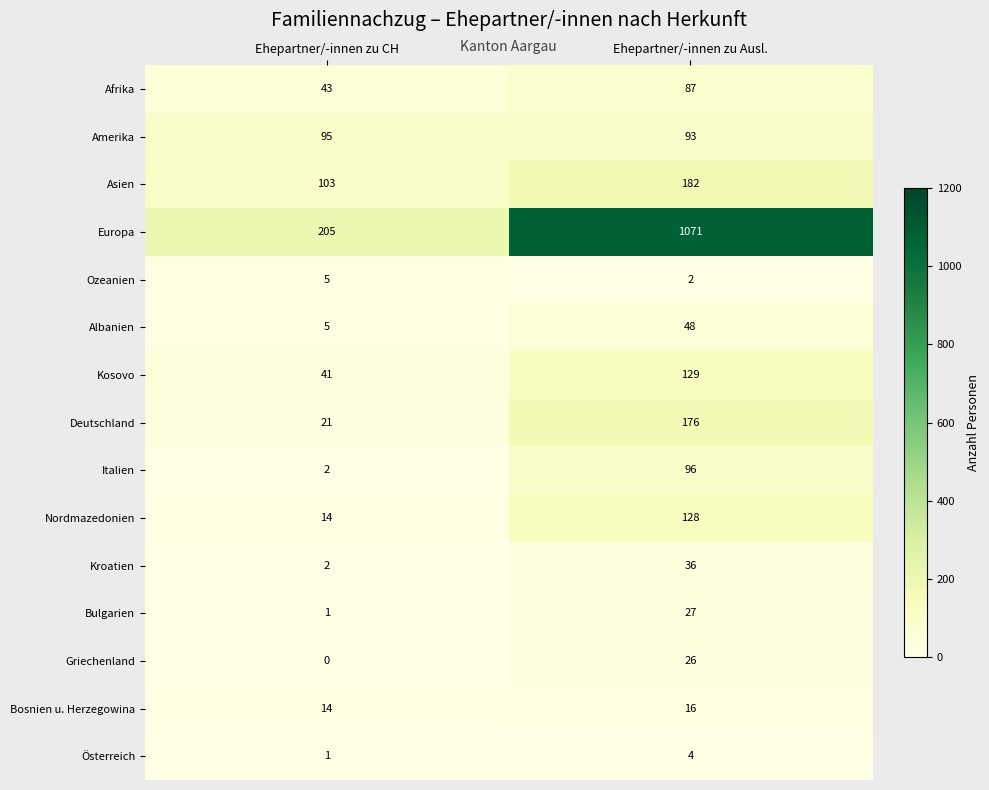

Reading left to right, what are all the values shown in this chart?

Afrika: Ehepartner/-innen zu CH=43	Ehepartner/-innen zu Ausl.=87
Amerika: Ehepartner/-innen zu CH=95	Ehepartner/-innen zu Ausl.=93
Asien: Ehepartner/-innen zu CH=103	Ehepartner/-innen zu Ausl.=182
Europa: Ehepartner/-innen zu CH=205	Ehepartner/-innen zu Ausl.=1071
Ozeanien: Ehepartner/-innen zu CH=5	Ehepartner/-innen zu Ausl.=2
Albanien: Ehepartner/-innen zu CH=5	Ehepartner/-innen zu Ausl.=48
Kosovo: Ehepartner/-innen zu CH=41	Ehepartner/-innen zu Ausl.=129
Deutschland: Ehepartner/-innen zu CH=21	Ehepartner/-innen zu Ausl.=176
Italien: Ehepartner/-innen zu CH=2	Ehepartner/-innen zu Ausl.=96
Nordmazedonien: Ehepartner/-innen zu CH=14	Ehepartner/-innen zu Ausl.=128
Kroatien: Ehepartner/-innen zu CH=2	Ehepartner/-innen zu Ausl.=36
Bulgarien: Ehepartner/-innen zu CH=1	Ehepartner/-innen zu Ausl.=27
Griechenland: Ehepartner/-innen zu CH=0	Ehepartner/-innen zu Ausl.=26
Bosnien u. Herzegowina: Ehepartner/-innen zu CH=14	Ehepartner/-innen zu Ausl.=16
Österreich: Ehepartner/-innen zu CH=1	Ehepartner/-innen zu Ausl.=4